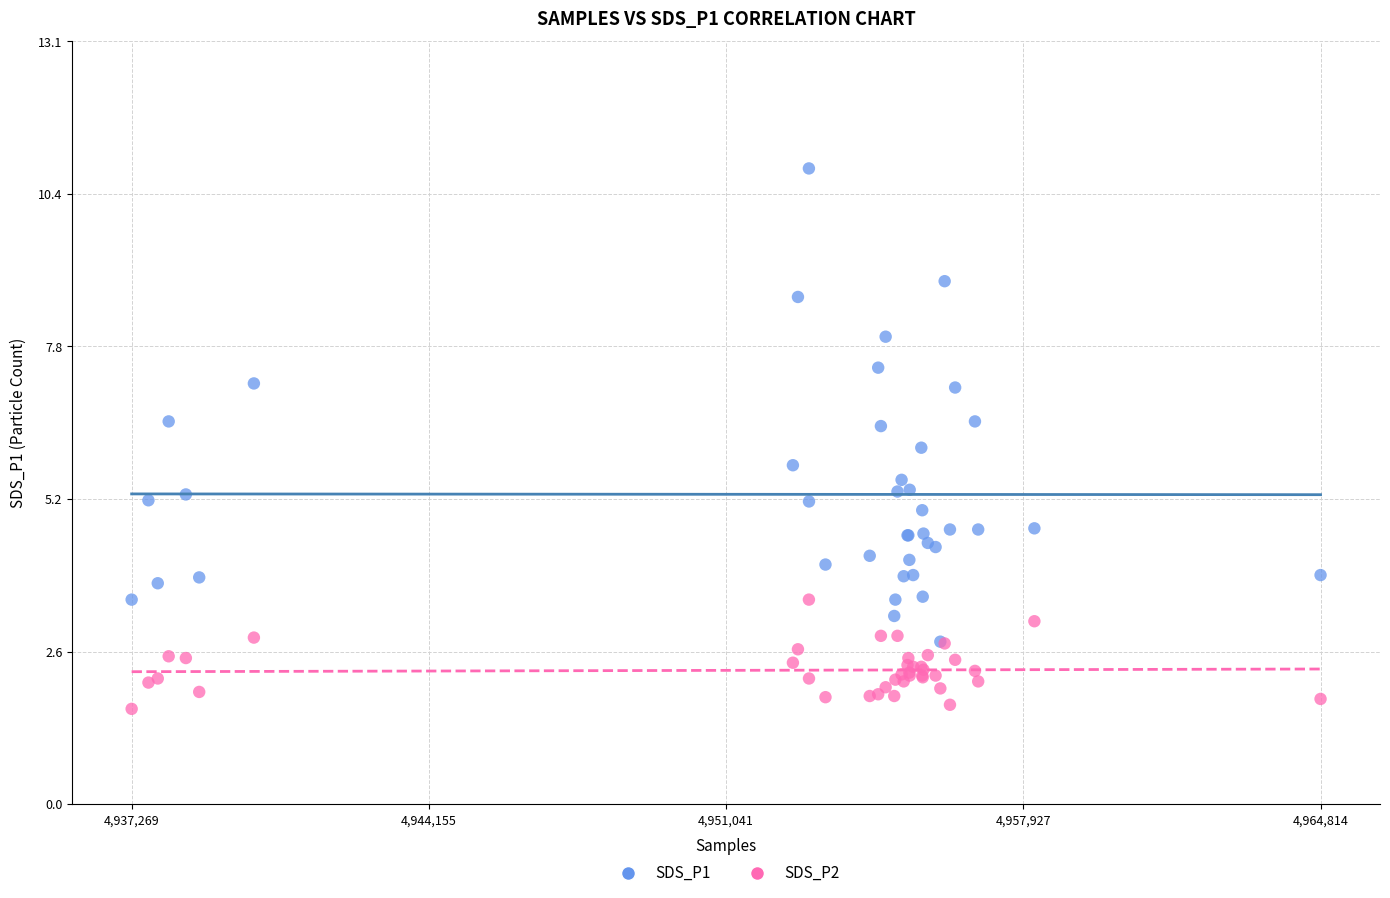

What are all the series names shown in the legend?

SDS_P1, SDS_P2